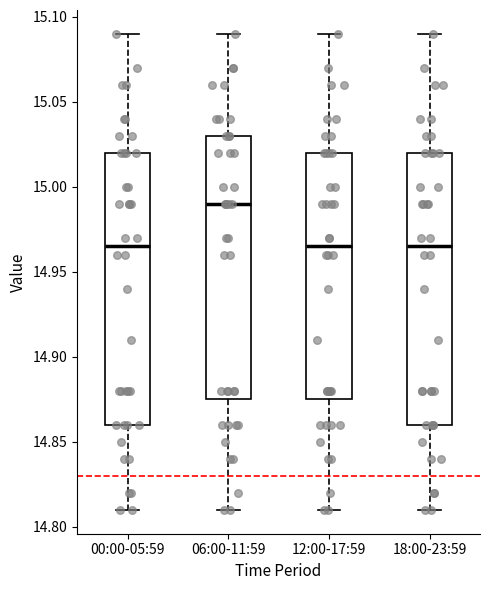

Where does the median line of the box for 00:00-05:59 sit on the y-axis? The values are not printed on the chart, so give them approximately, as read against the axis.

14.965